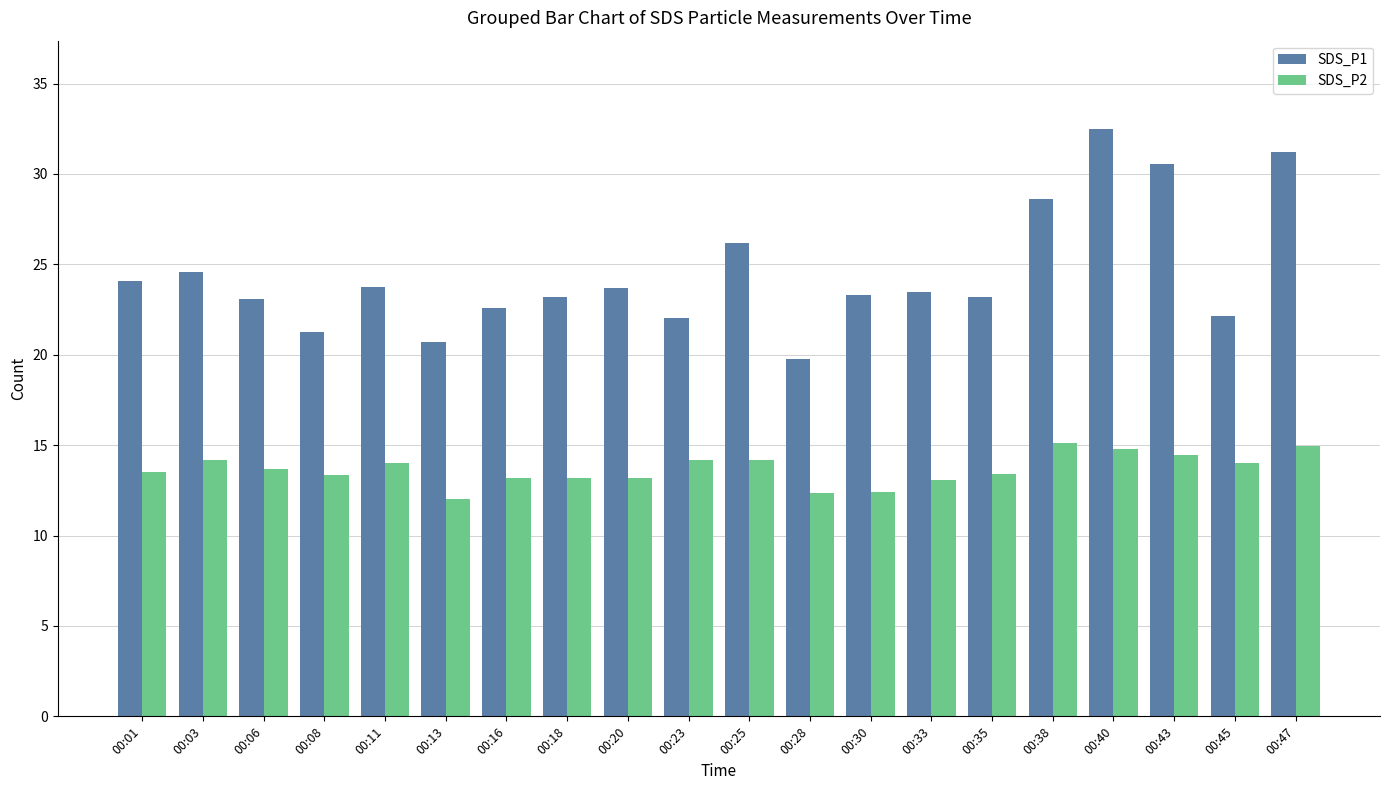

What is the total value across all series at 00:28?

32.1